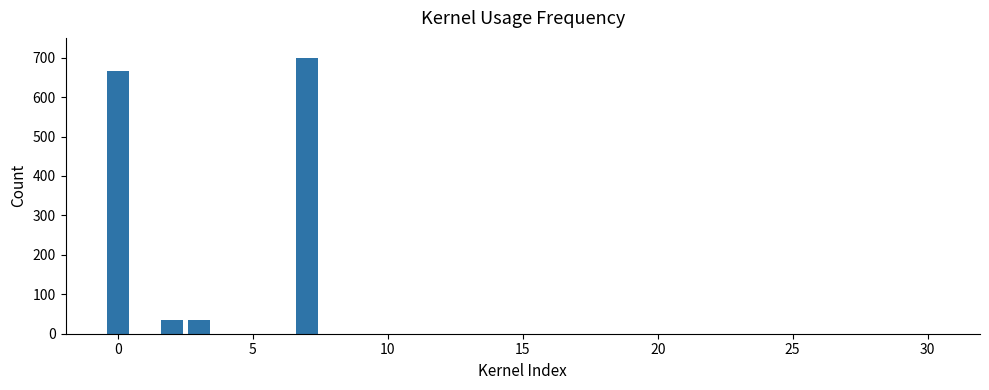

Does the chart contain stacked bars?

No